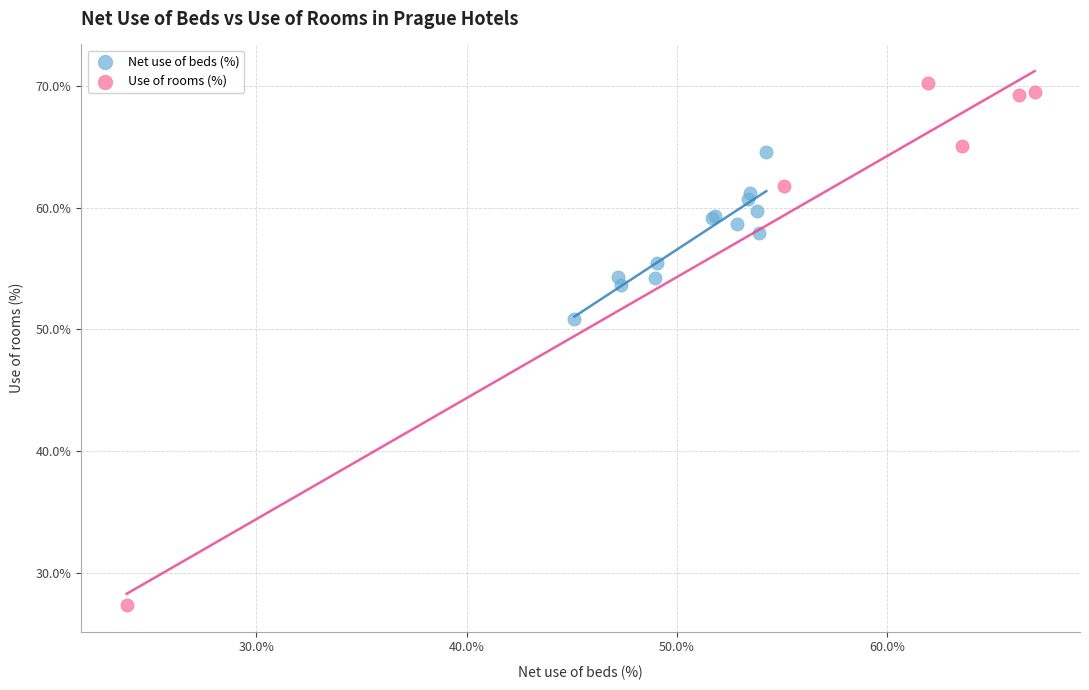

Which series reaches the minimum Y coordinate?

Use of rooms (%)